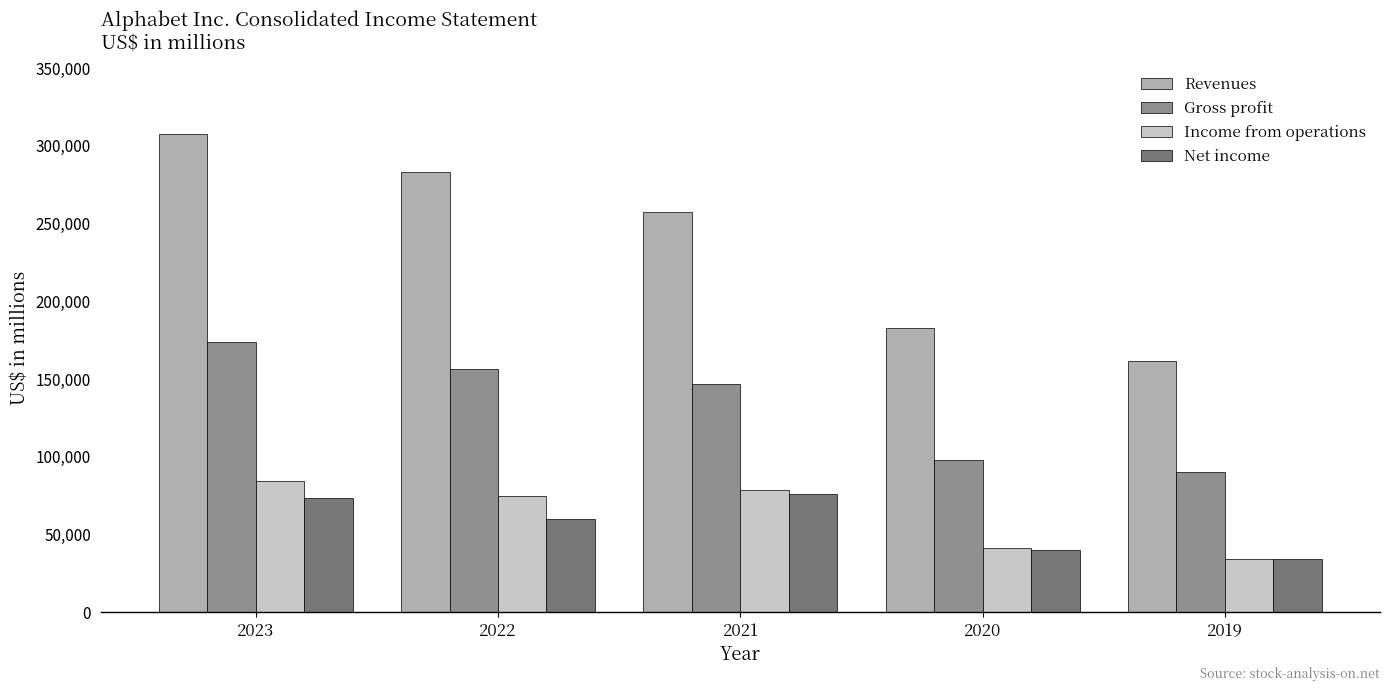

At which category is the sum across all series the highest?

2023